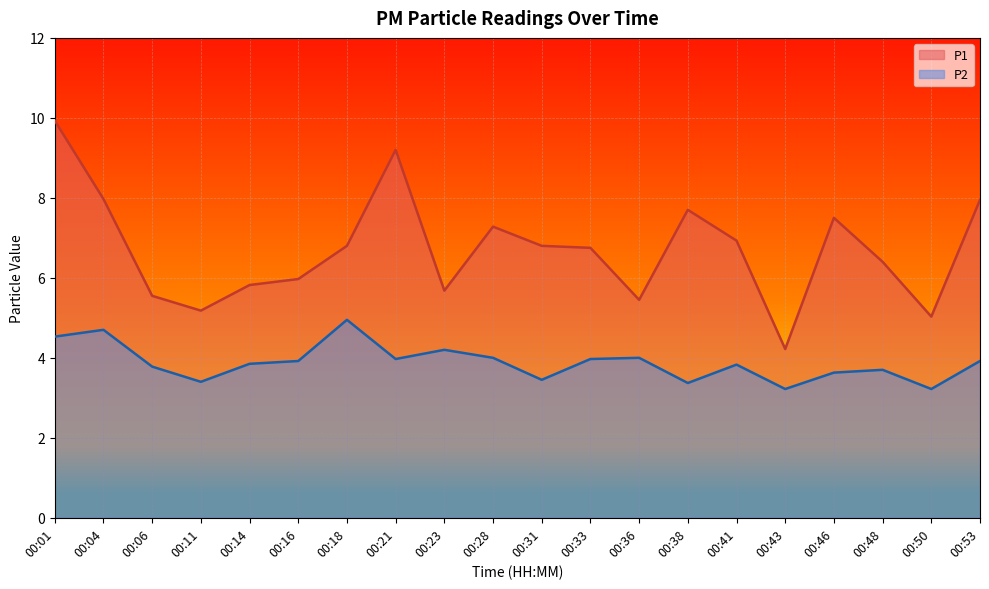

True or false: P1 and P2 intersect in this chart.

False